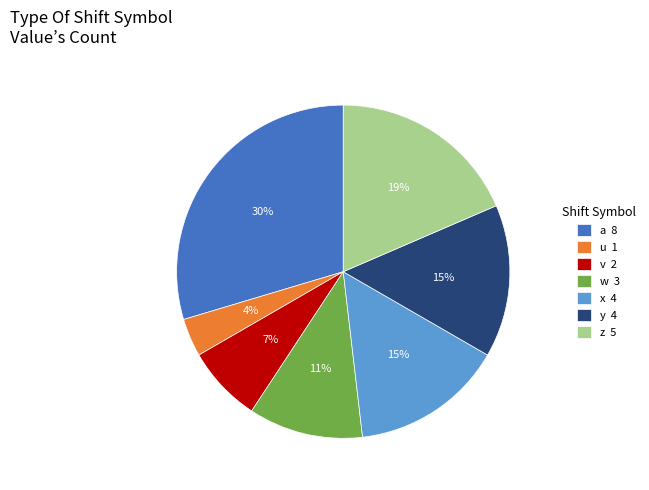

Which category has the smallest portion of the pie?

u